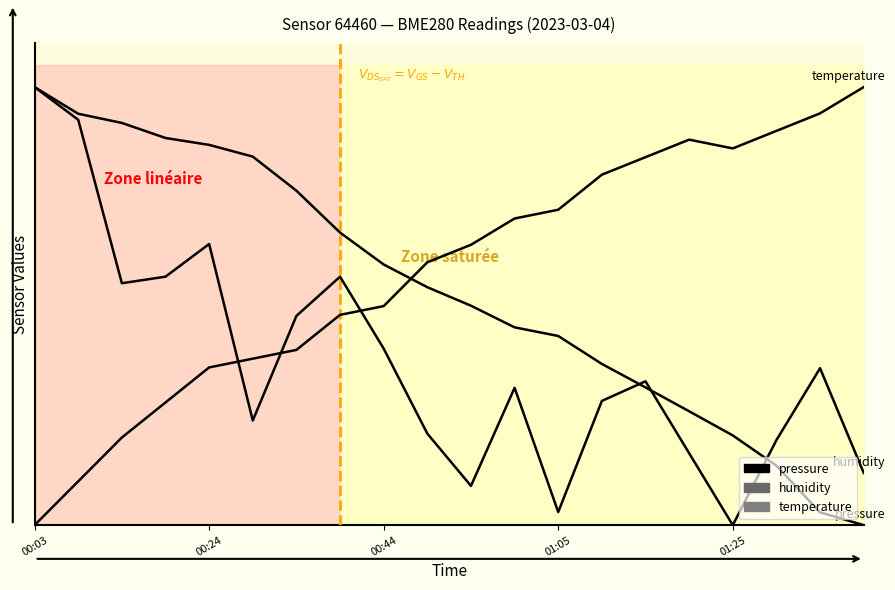

Reading left to right, transcribe all the data shown in this chart.

pressure: 1.0	0.9	0.9	0.9	0.9	0.8	0.8	0.7	0.6	0.5	0.5	0.5	0.4	0.4	0.3	0.3	0.2	0.1	0.0	0.0
humidity: 1.0	0.9	0.6	0.6	0.6	0.2	0.5	0.6	0.4	0.2	0.1	0.3	0.0	0.3	0.3	0.2	0.0	0.2	0.4	0.1
temperature: 0.0	0.1	0.2	0.3	0.4	0.4	0.4	0.5	0.5	0.6	0.6	0.7	0.7	0.8	0.8	0.9	0.9	0.9	0.9	1.0